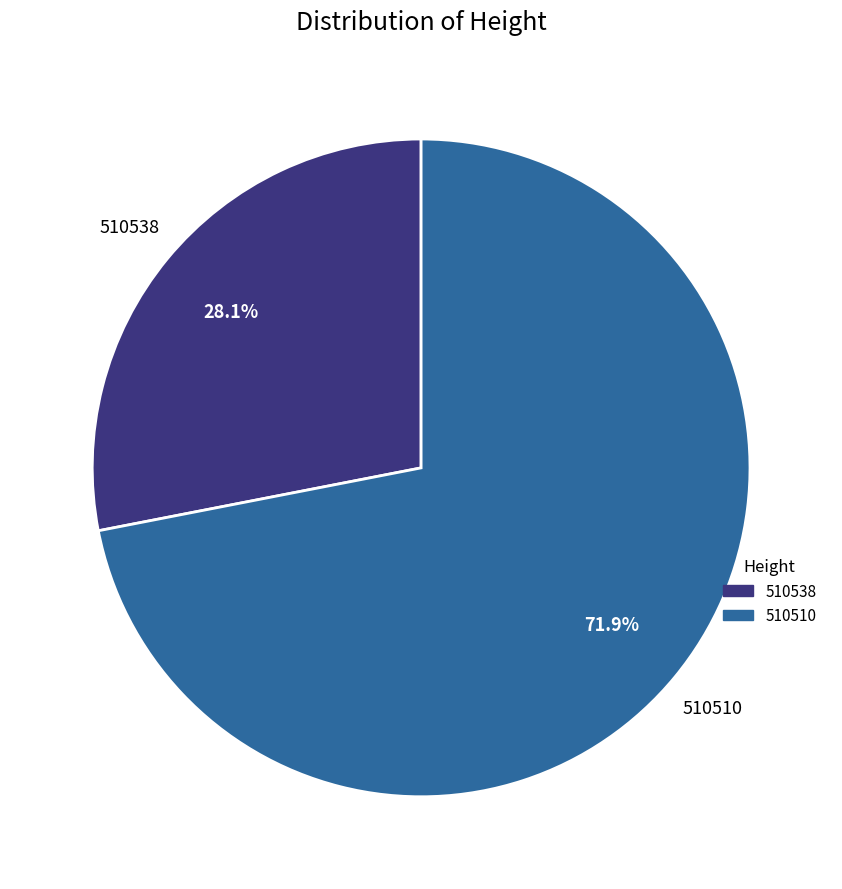

How many segments does this pie chart have?

2